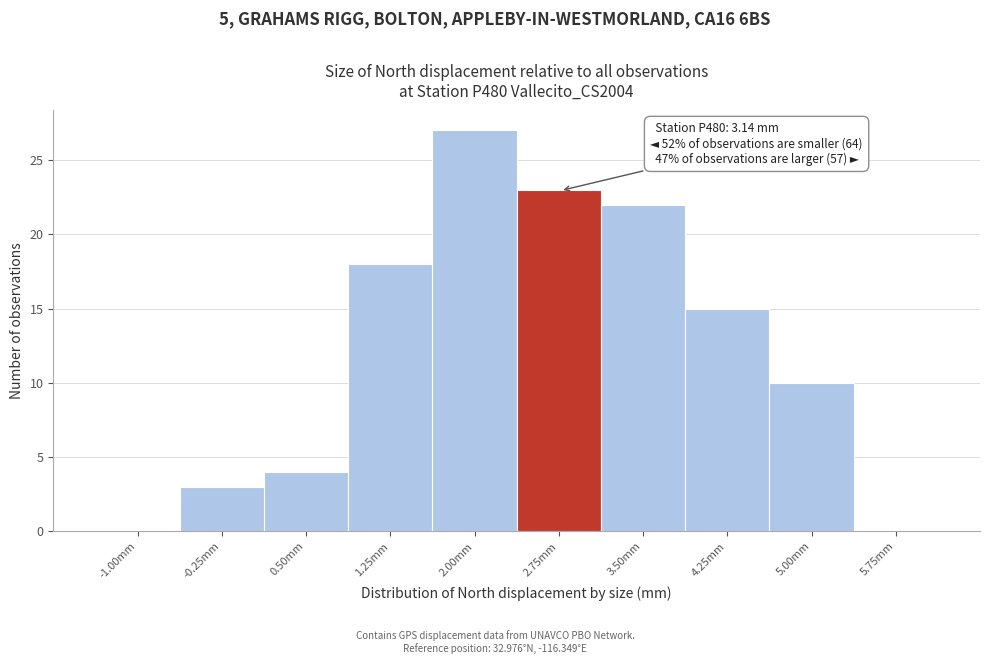

Reading left to right, what are all the values shown in this chart?

-1.00mm=0	-0.25mm=3	0.50mm=4	1.25mm=18	2.00mm=27	2.75mm=23	3.50mm=22	4.25mm=15	5.00mm=10	5.75mm=0